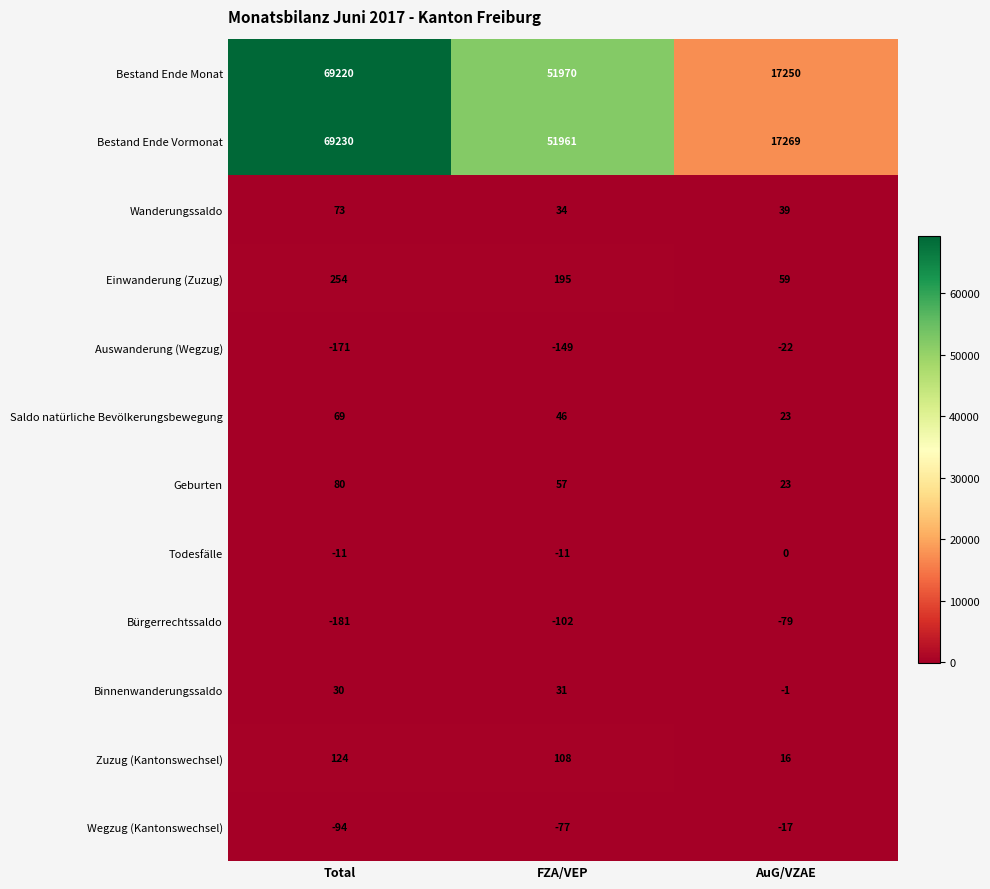

Is it true that Bestand Ende Vormonat equals 89971 at FZA/VEP?

False